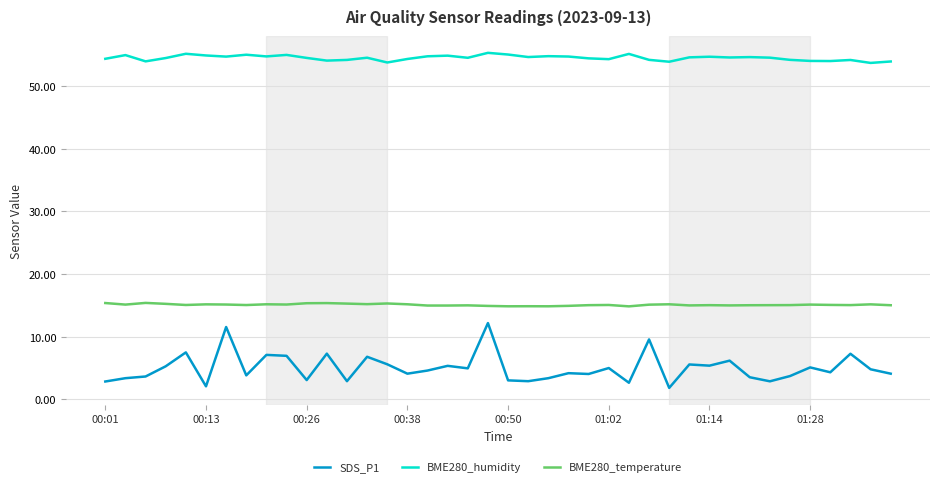

True or false: BME280_humidity and SDS_P1 cross at least once.

False